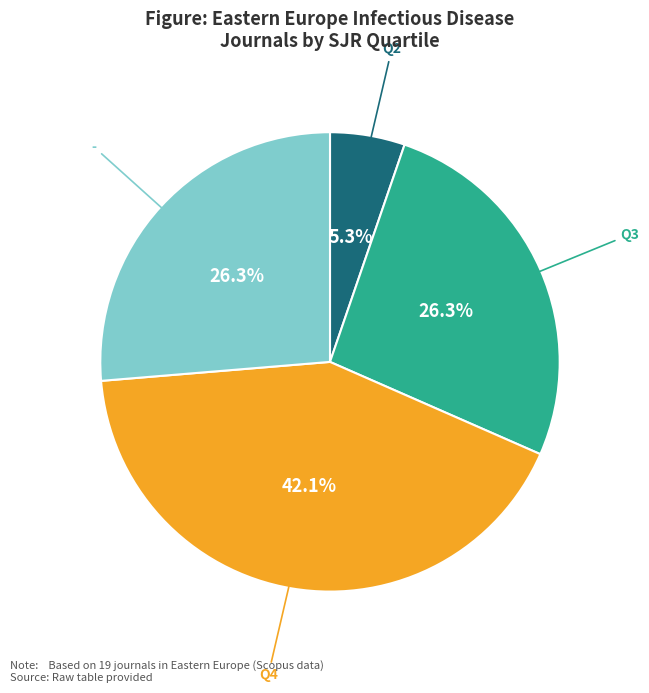

Is there any slice that represents more than half of the pie?

No